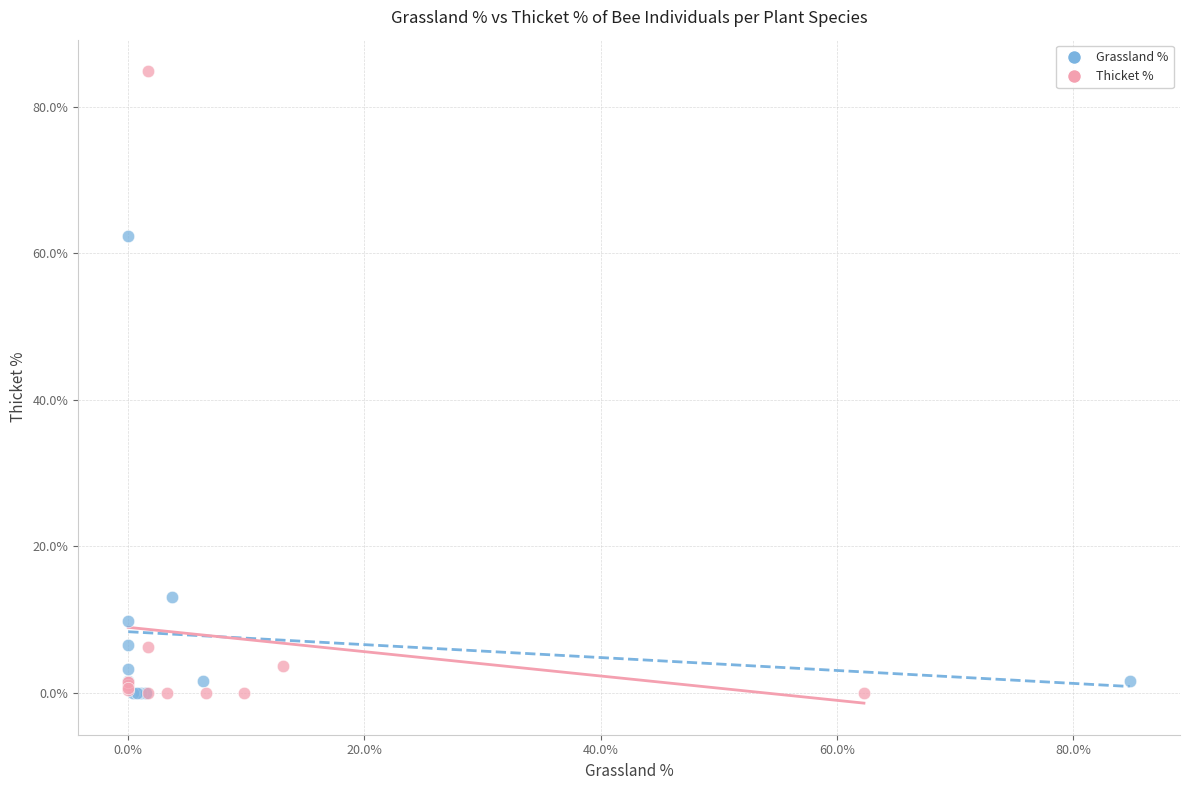

Which series has the widest spread of Y values?

Thicket %